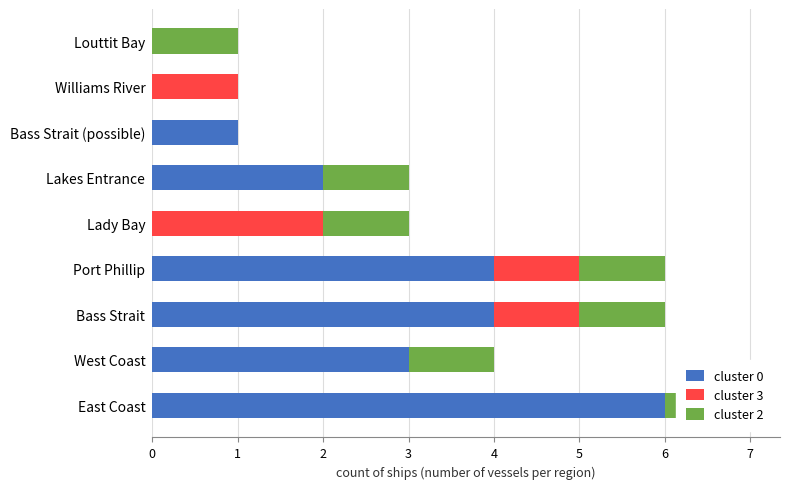

Which series changed the most between Port Phillip and Bass Strait (possible)?

cluster 0